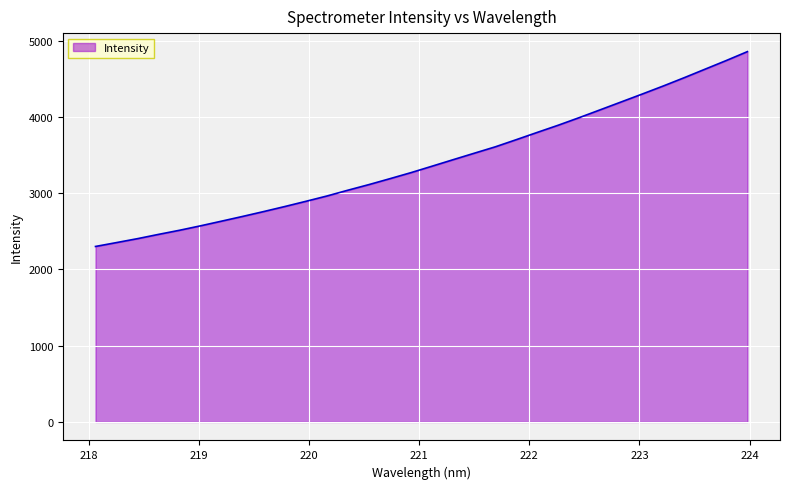

What is the difference between the maximum and minimum values?

2554.5